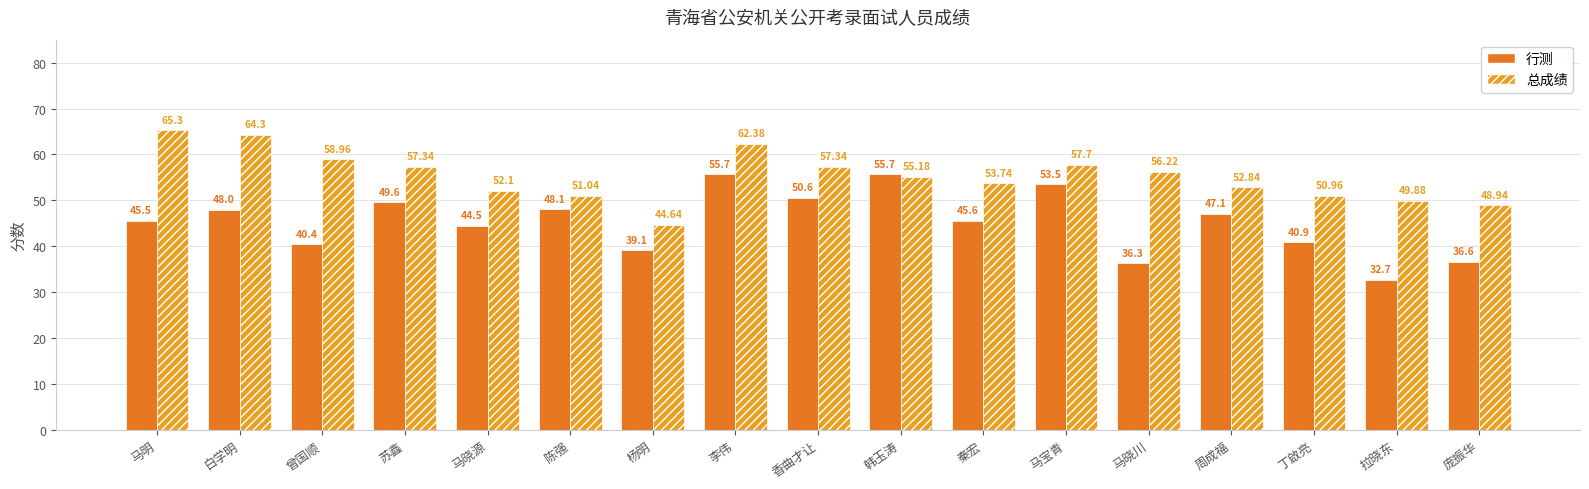

Which series has the largest range (max minus min)?

行测